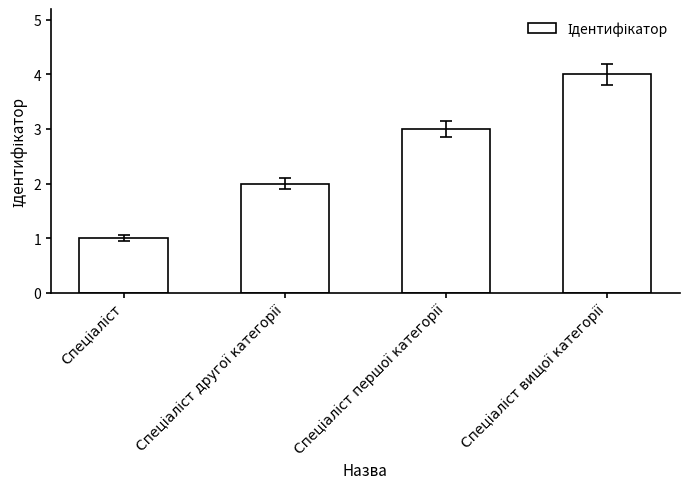

What is the greatest value displayed?

4